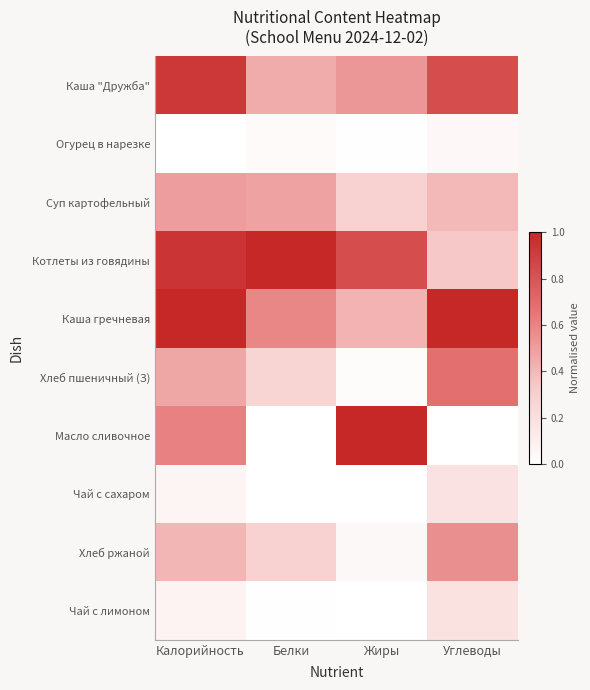

How many categories are shown in the chart?

4